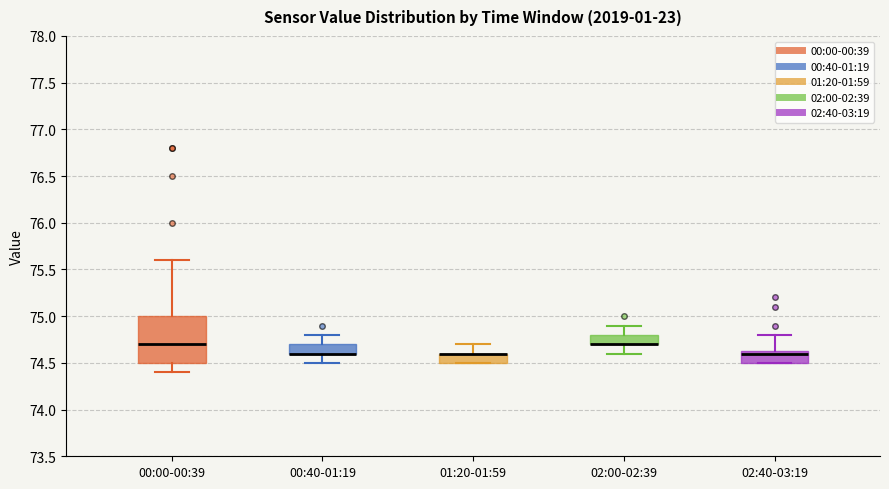

Reading left to right, read every box against the y-axis: the position of its median line, the range the box covers, and the ends of its whiskers. The values are not printed on the chart, so give them approximately, as read against the axis.

00:00-00:39: median 74.70, box 74.50 to 75.00, whiskers 74.40 to 75.60
00:40-01:19: median 74.60 (drawn on the box's lower edge), box 74.60 to 74.70, whiskers 74.50 to 74.80
01:20-01:59: median 74.60 (drawn on the box's upper edge), box 74.50 to 74.60, whiskers 74.50 to 74.70
02:00-02:39: median 74.70 (drawn on the box's lower edge), box 74.70 to 74.80, whiskers 74.60 to 74.90
02:40-03:19: median 74.60, box 74.50 to 74.65, whiskers 74.50 to 74.80